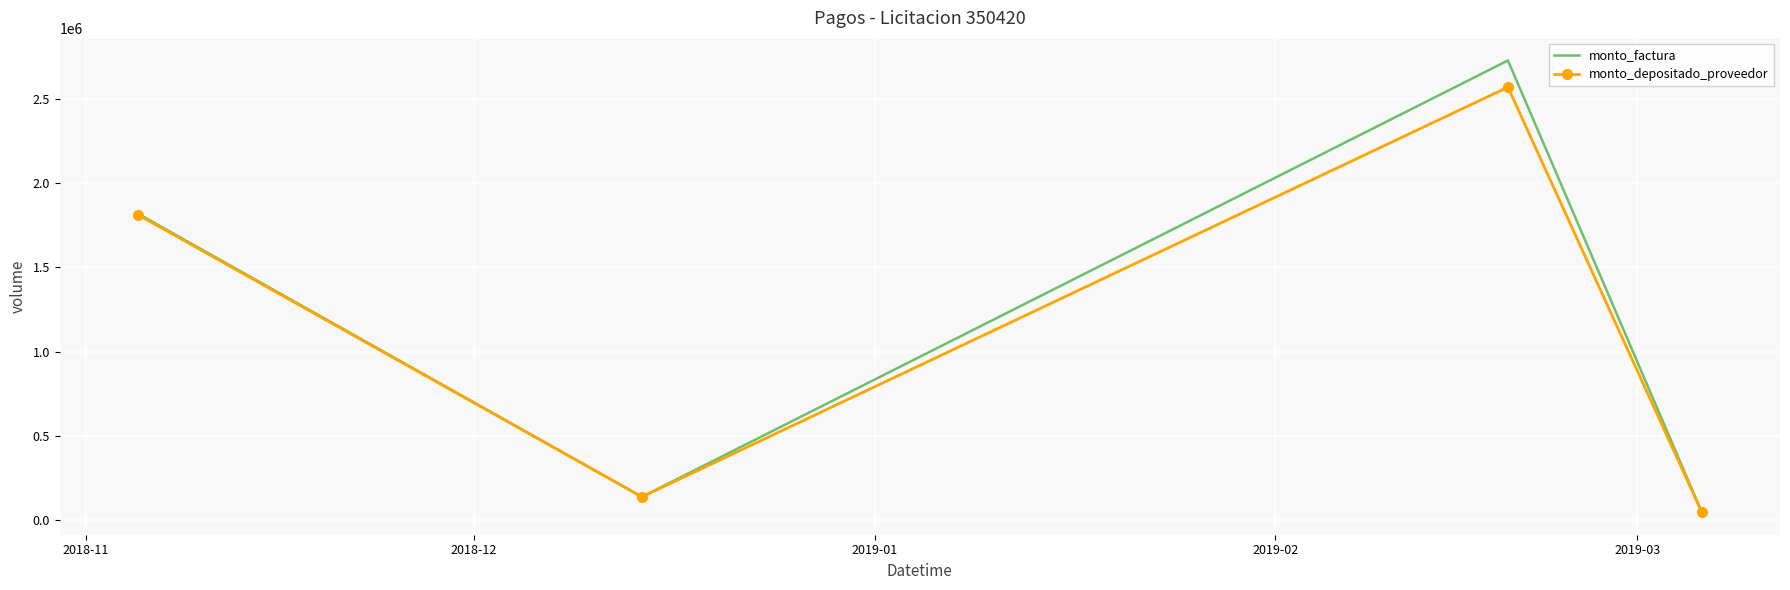

In monto_factura, how many points are lower than both neighbors (excluding endpoints)?

1